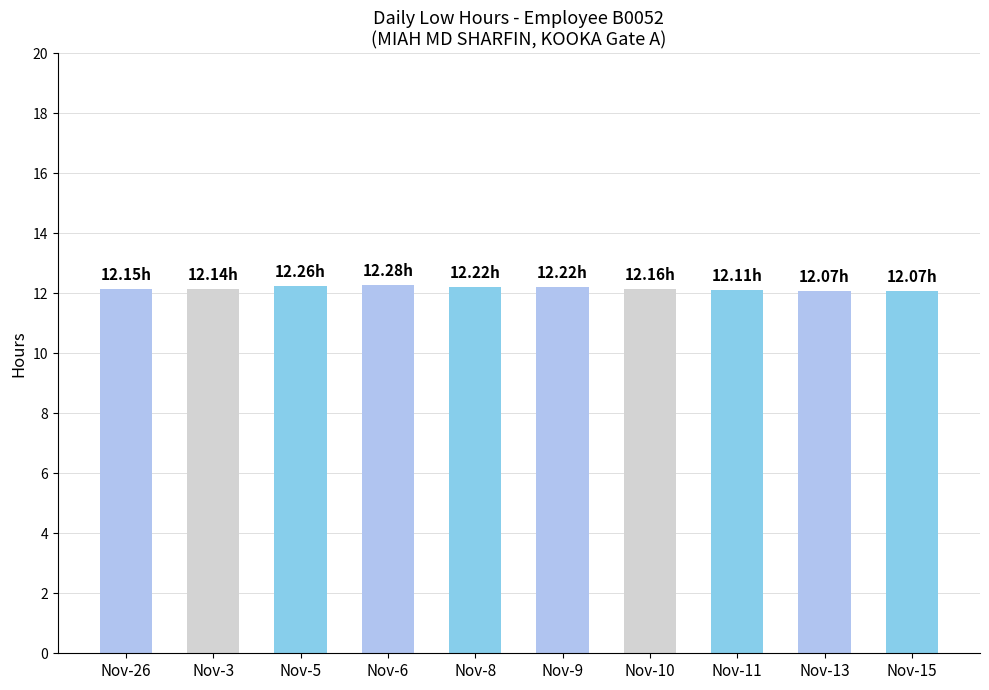

Approximately how many times larger is the value at Nov-10 compared to Nov-26?

1.0